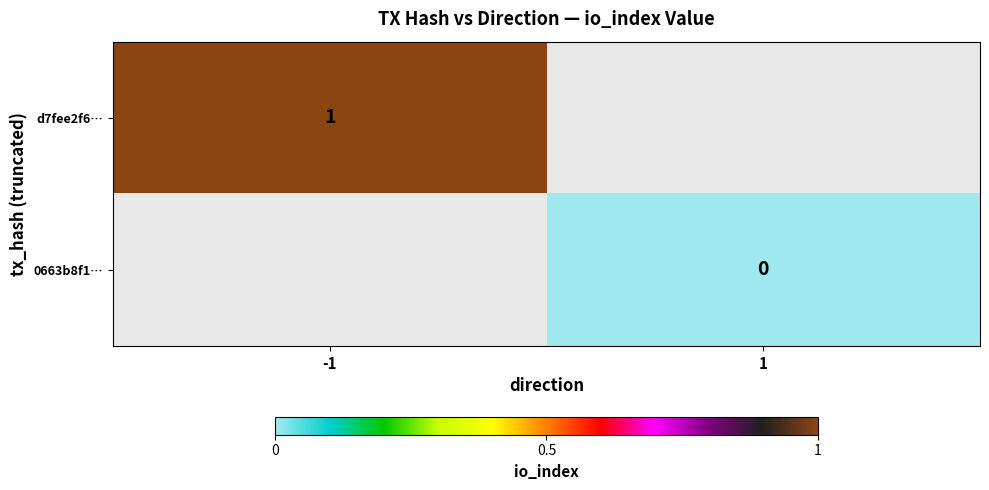

The value of d7fee2f6… at -1 is 1. True or false?

True